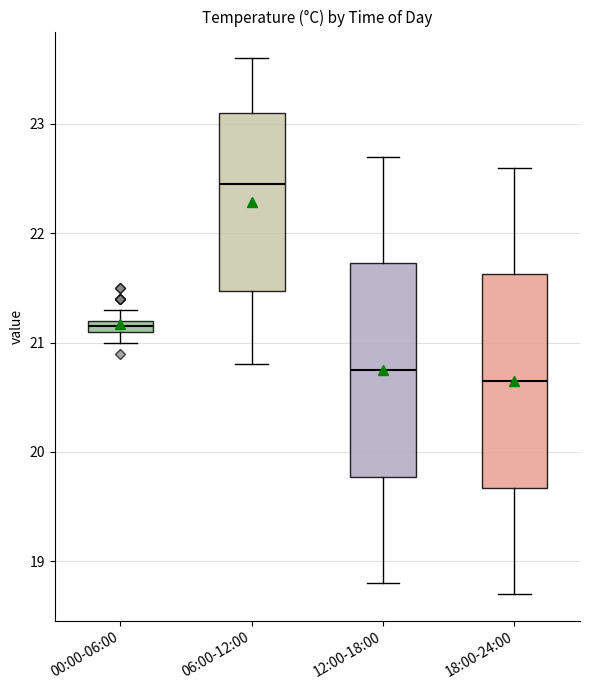

Which box has the lowest median line?

18:00-24:00